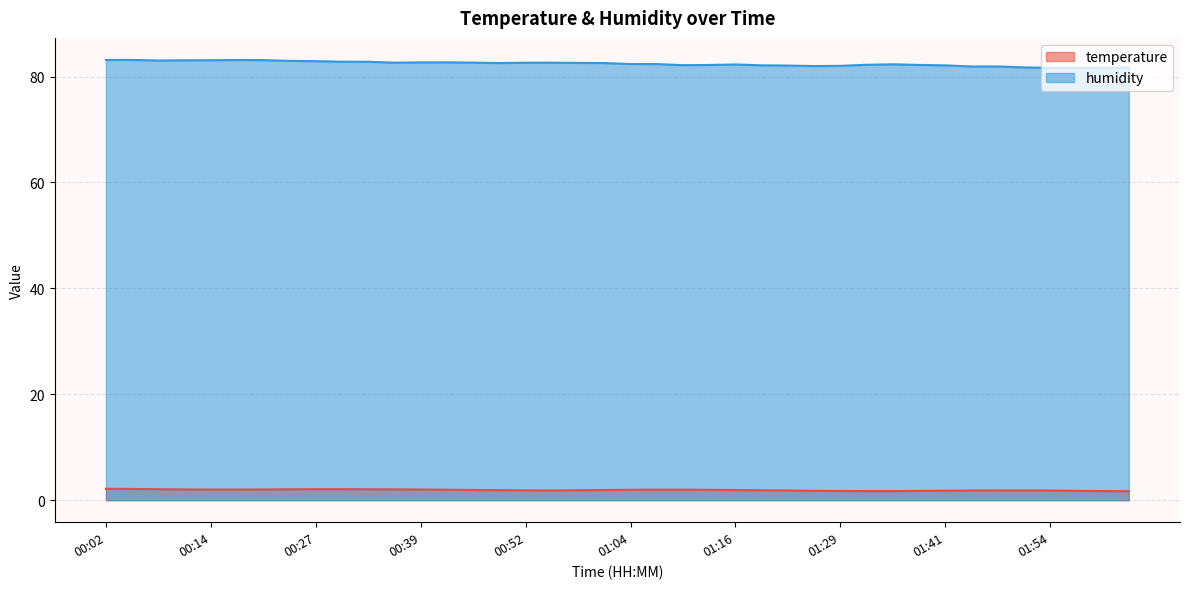

At which label is temperature closest to 1?

02:03